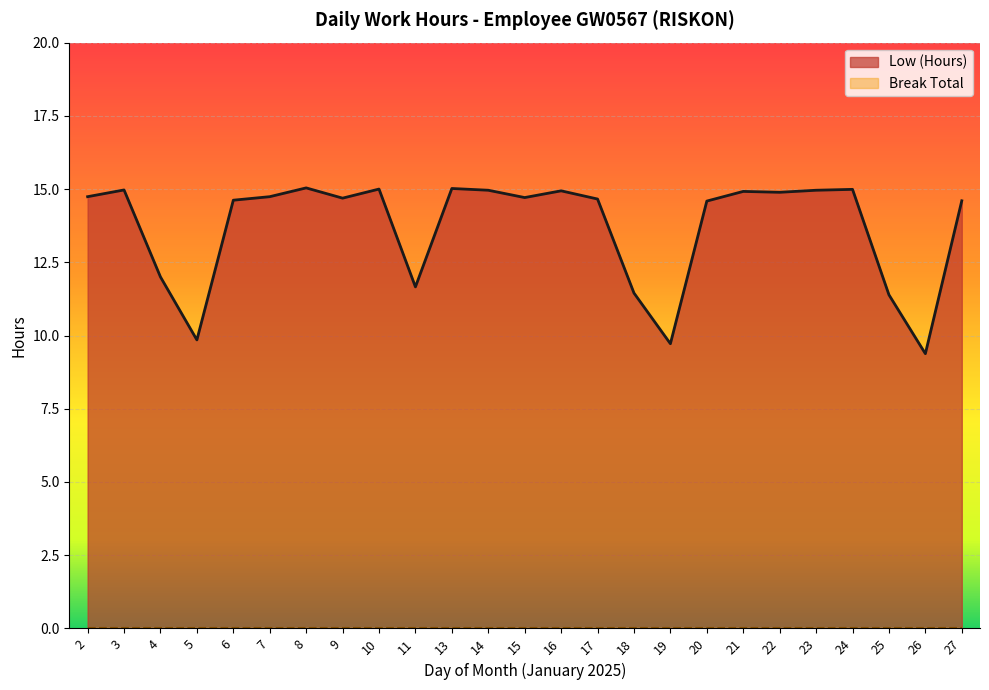

How many interior local valleys (lower than both neighbors) does the data have?

7